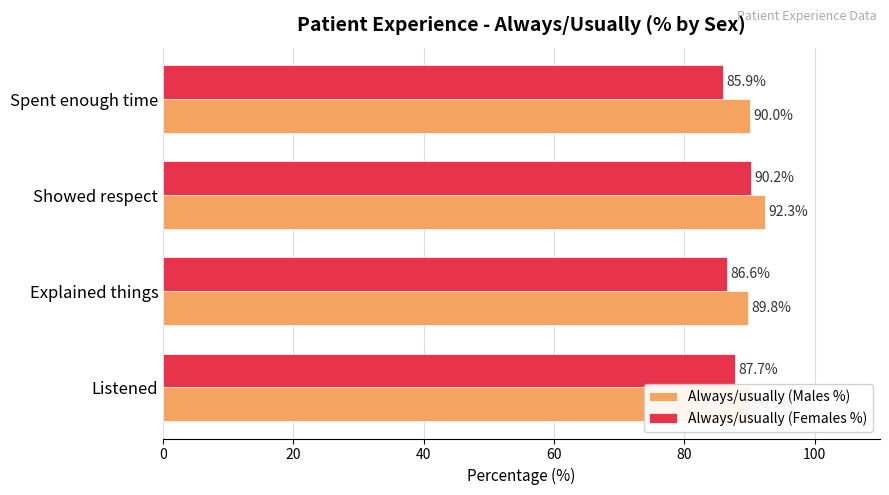

What is the difference between the Always/usually (Females %) values at Spent enough time and Showed respect?

4.3